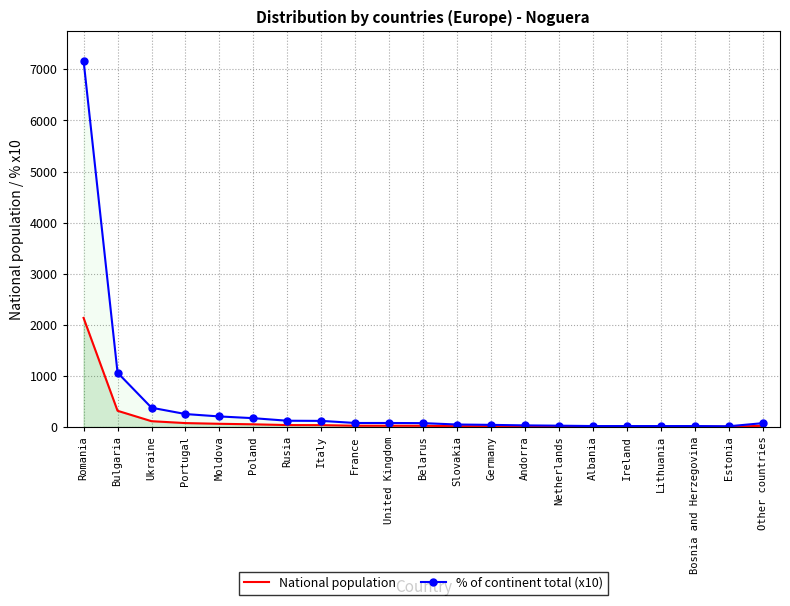

Which series has the largest range (max minus min)?

% of continent total (x10)